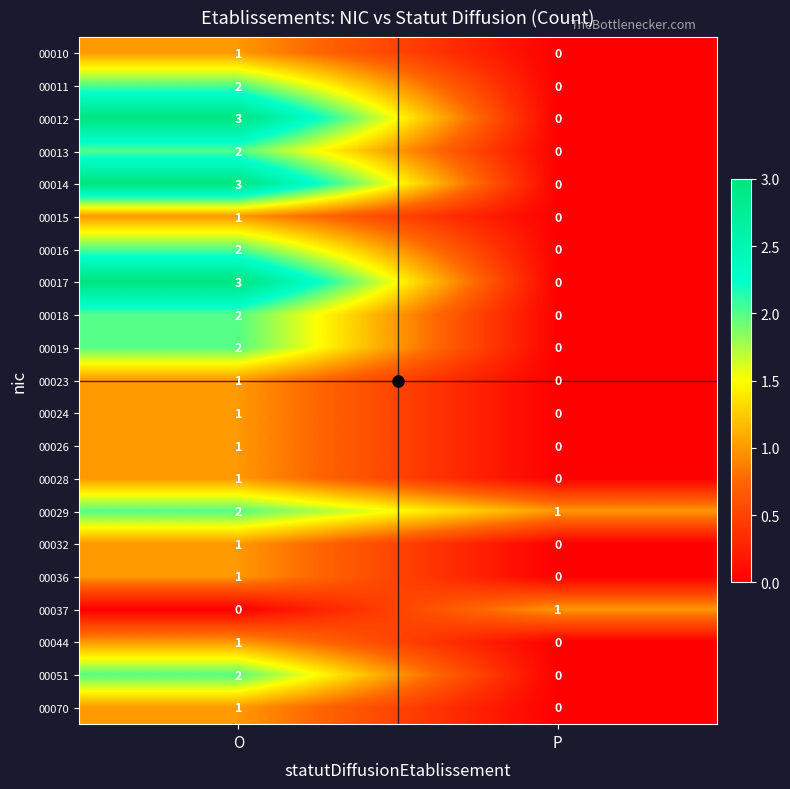

Is it true that 00036 equals 1 at O?

True